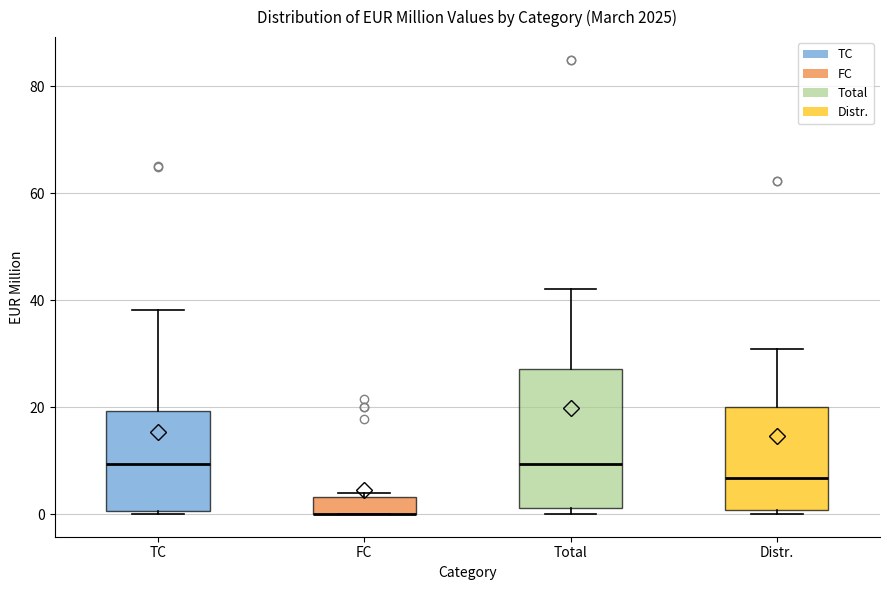

Reading left to right, read every box against the y-axis: the position of its median line, the range the box covers, and the ends of its whiskers. The values are not printed on the chart, so give them approximately, as read against the axis.

TC: median 10, box 0 to 20, whiskers 0 to 38
FC: median 0 (drawn on the box's lower edge), box 0 to 4, whiskers 0 to 4 (just above the box's upper edge)
Total: median 10, box 2 to 28, whiskers 0 to 42
Distr.: median 6, box 0 to 20, whiskers 0 (just below the box's lower edge) to 30